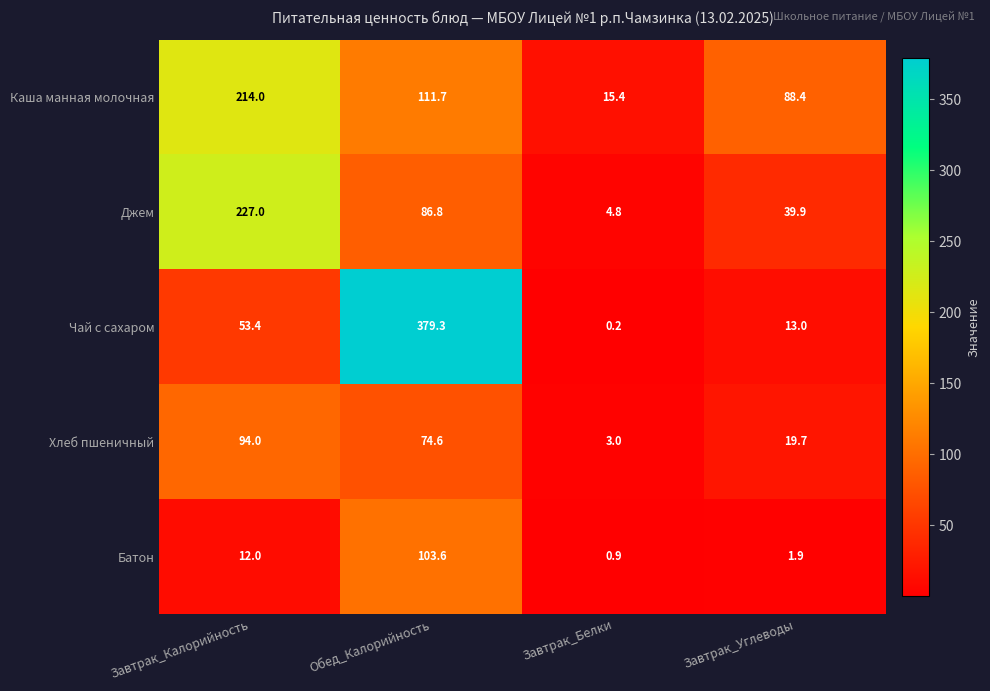

Is it true that Хлеб пшеничный equals 19.7 at Завтрак_Углеводы?

True